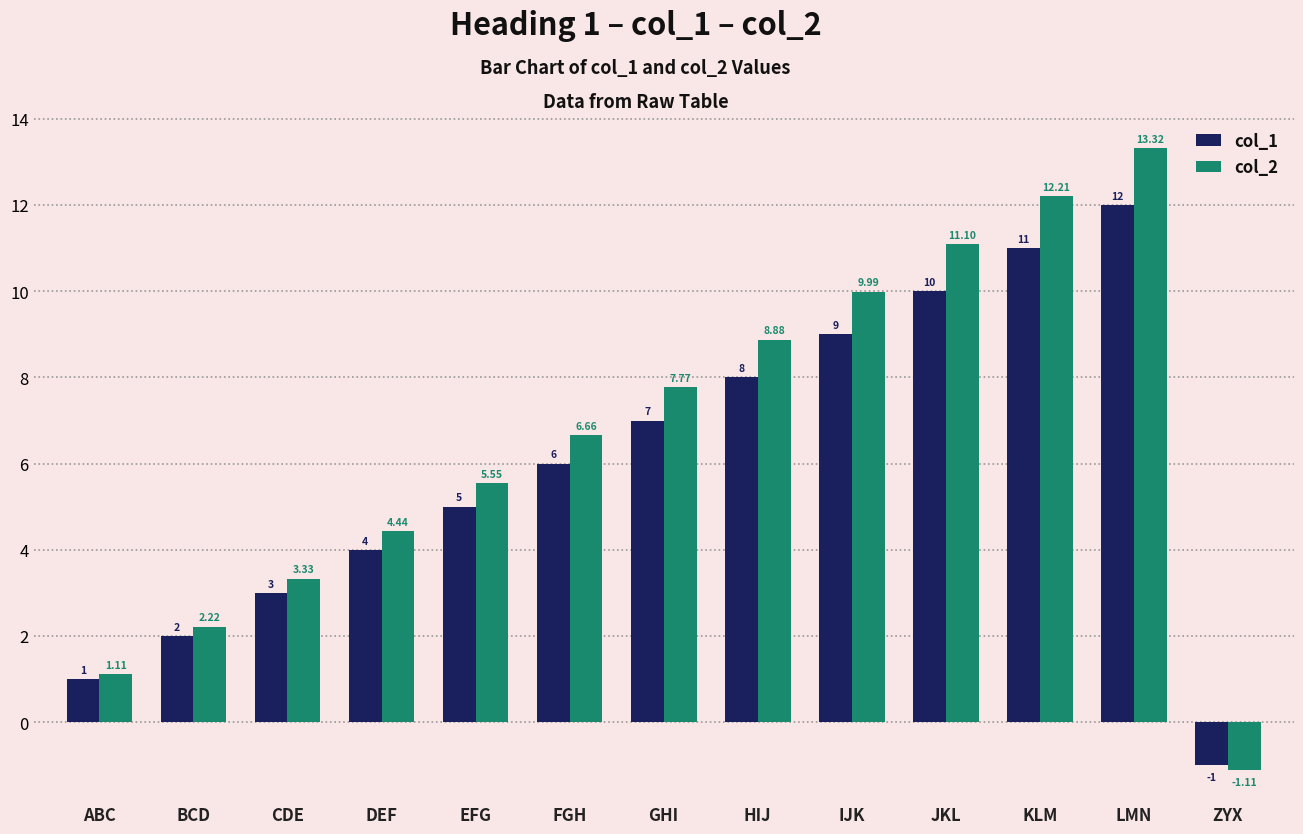

What is the difference between the maximum and minimum values in the col_1 series?

13.0